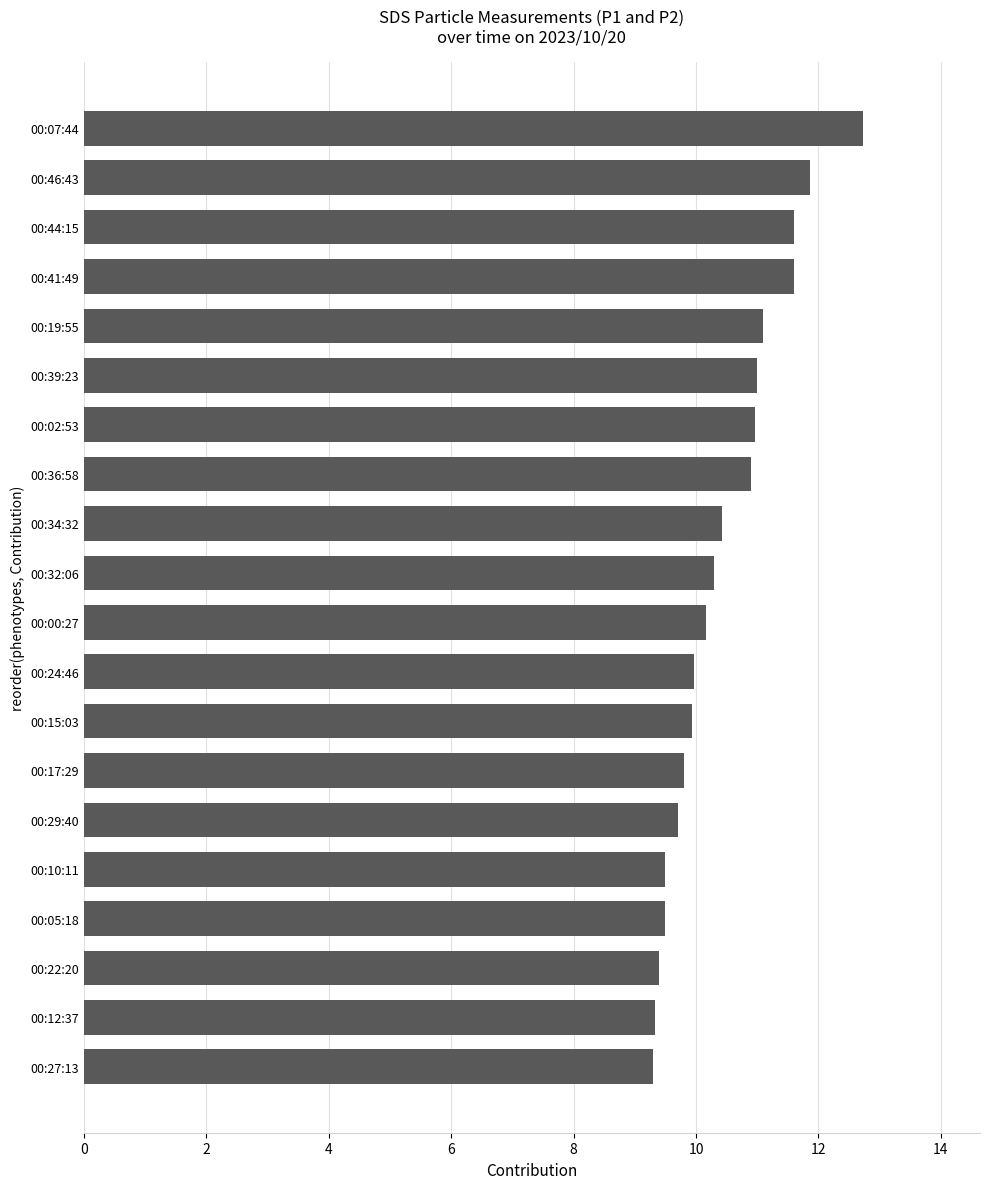

What is the average value?

10.5